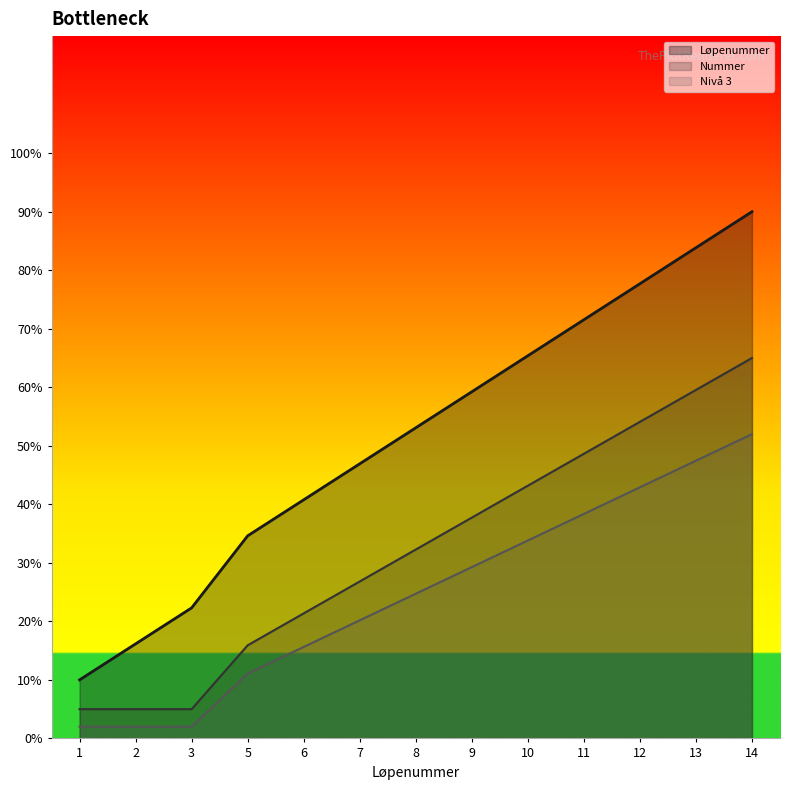

Between 1 and 14, which series saw the biggest shift?

Løpenummer